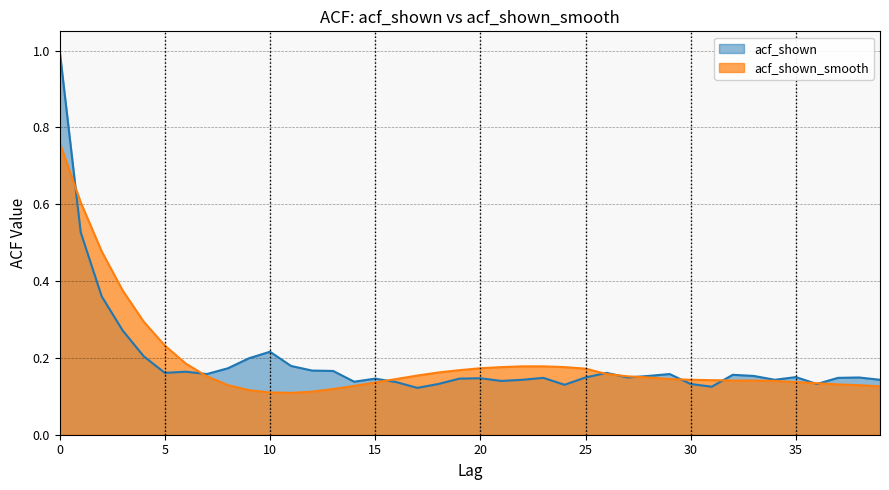

What is the sum of the acf_shown values at 19 and 22?

0.3